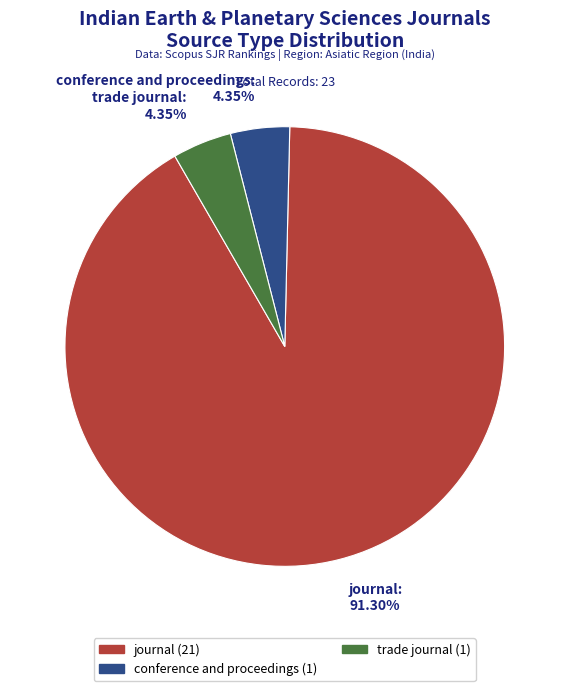

What is the majority slice?

journal